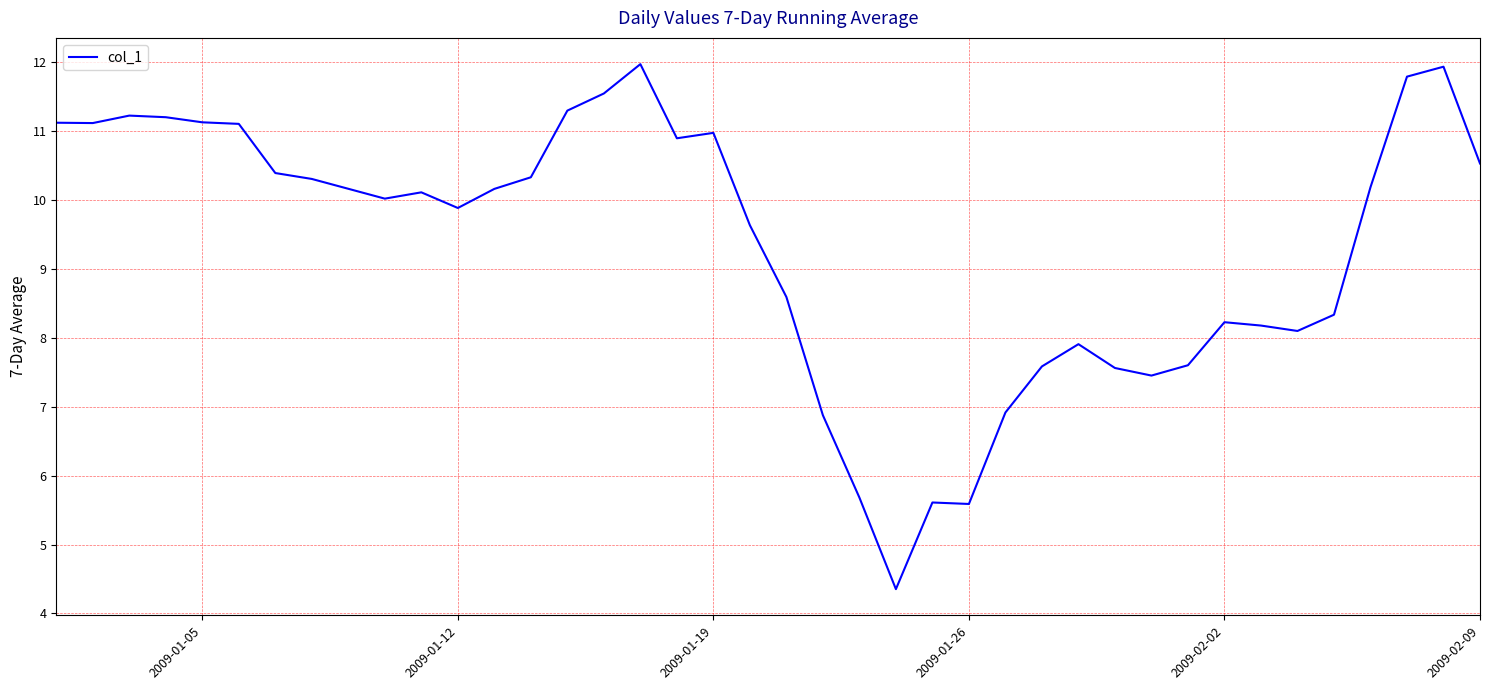

What is the greatest value displayed?

12.0